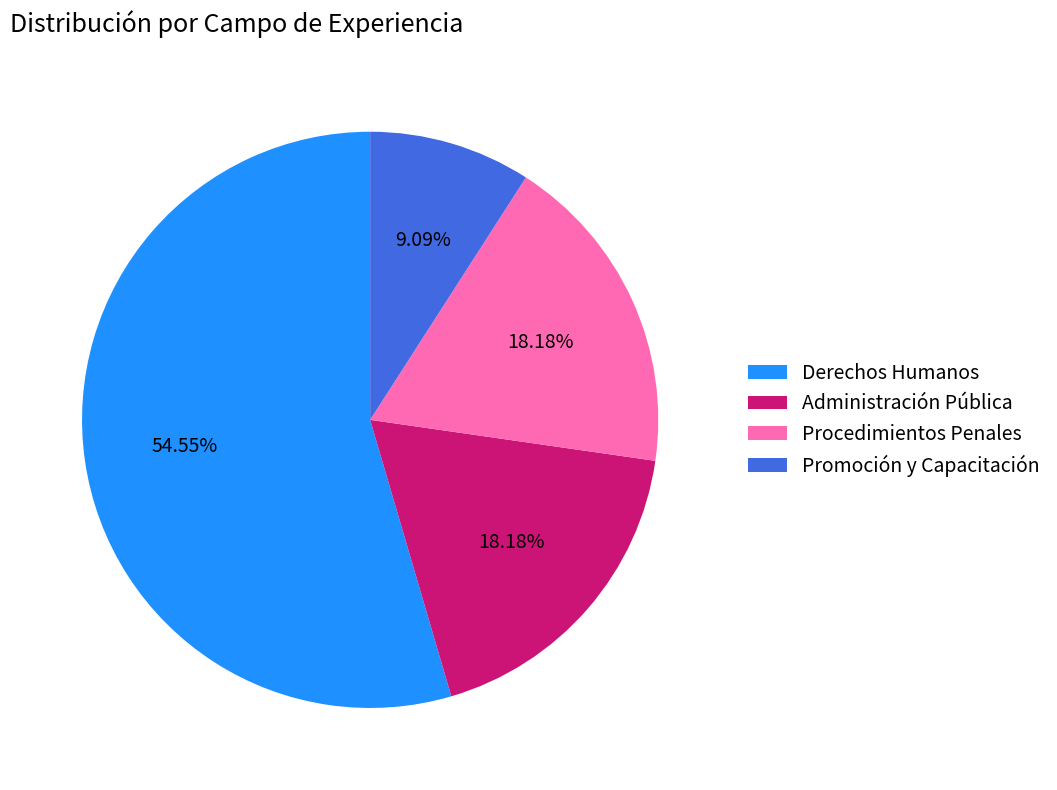

What is the ratio of the value at Procedimientos Penales to the value at Administración Pública?

1.0